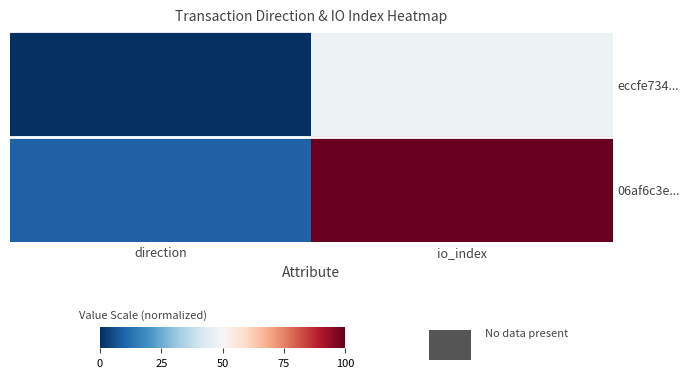

Between io_index and direction, which is larger?

io_index